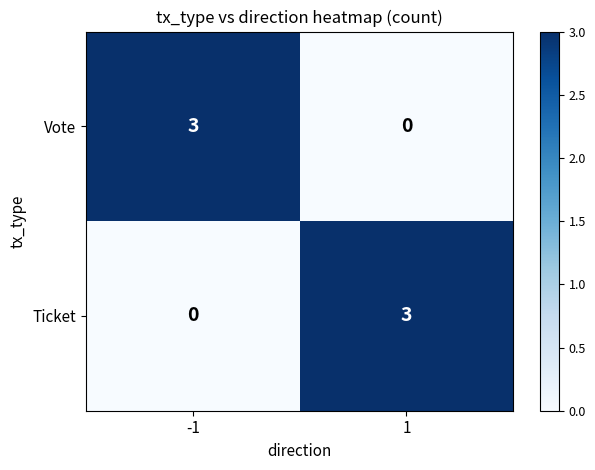

Is the value of Ticket at 1 greater than the value of Vote at 1?

Yes